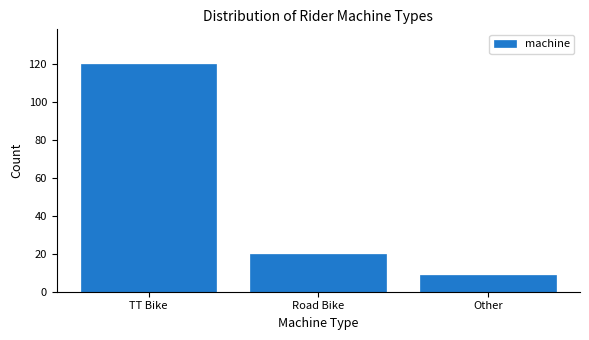

Reading left to right, what are all the values shown in this chart?

TT Bike=120	Road Bike=20	Other=9